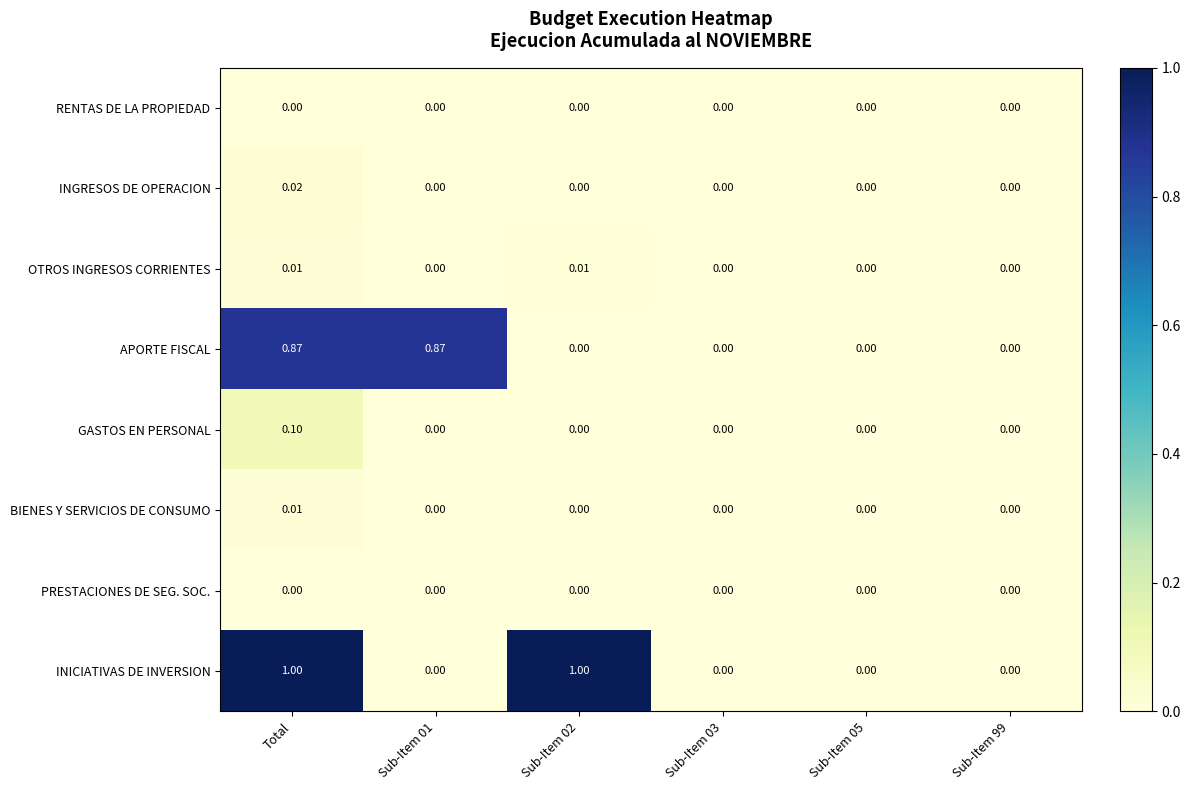

Which series has the largest range (max minus min)?

INICIATIVAS DE INVERSION